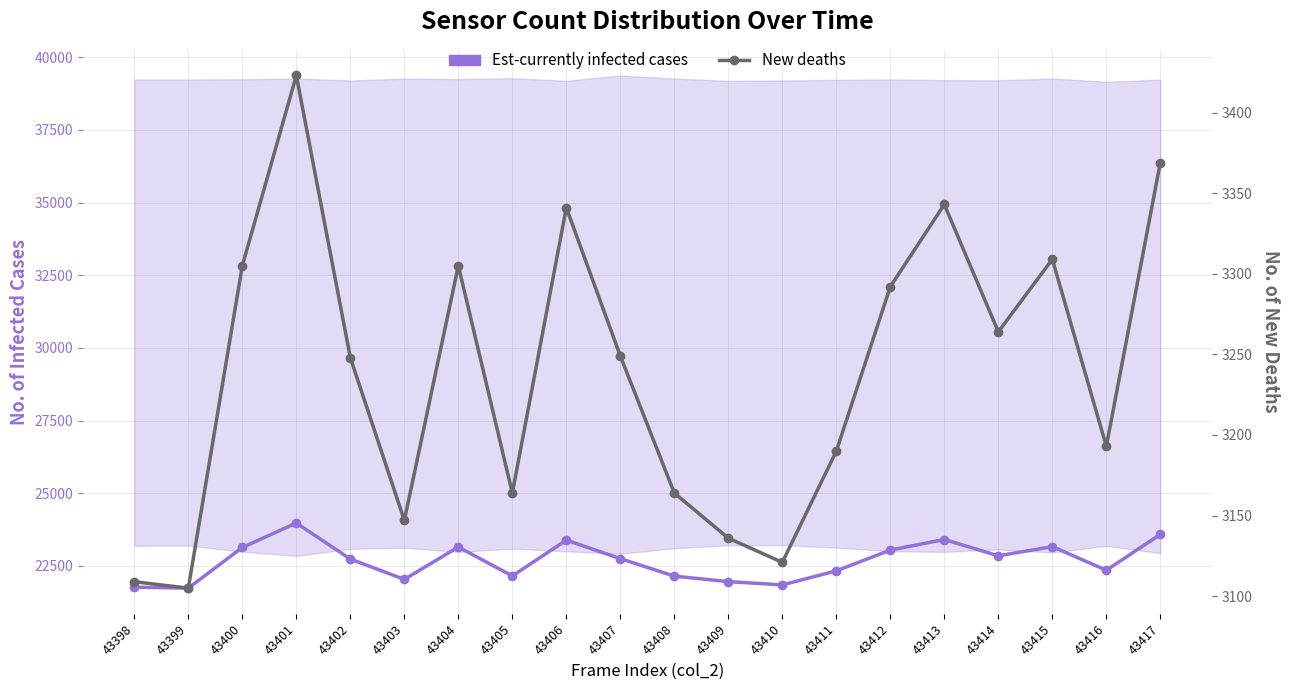

What are all the series names shown in the legend?

Est-currently infected cases, New deaths